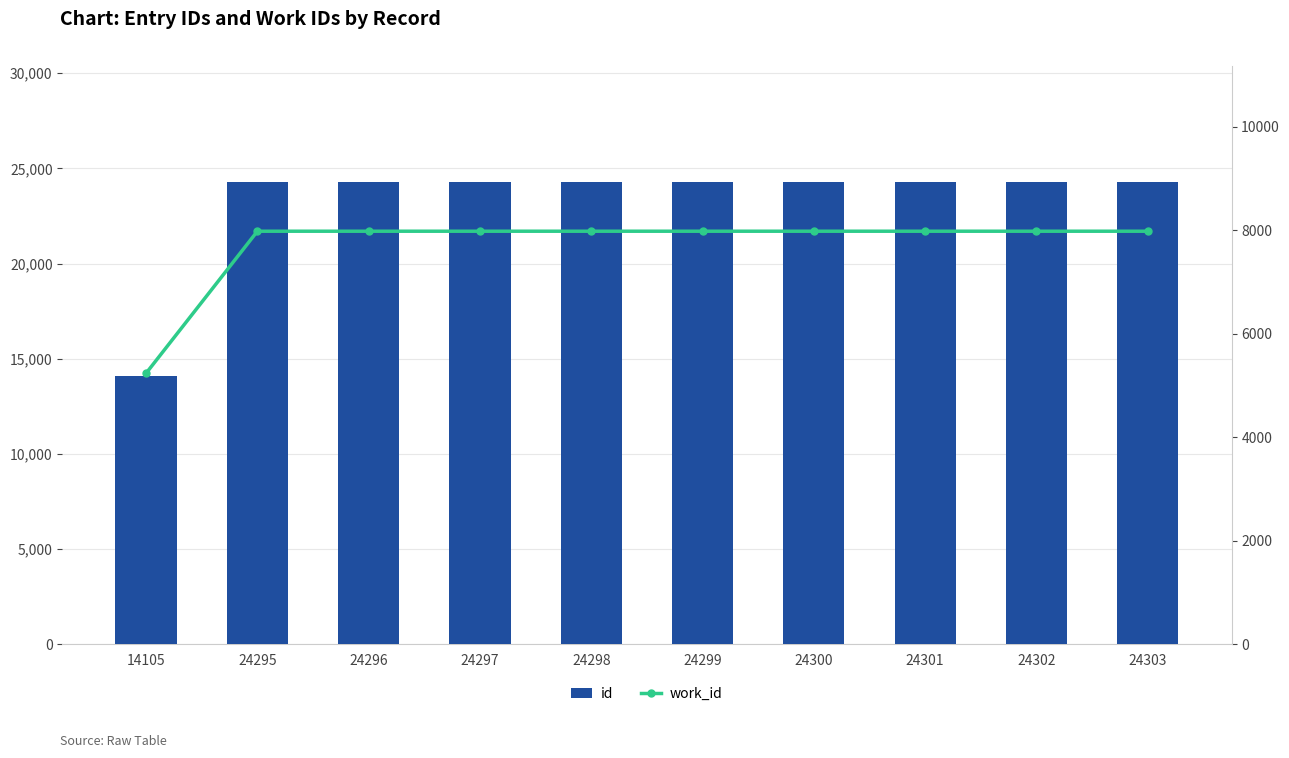

At which label does work_id reach its minimum?

14105